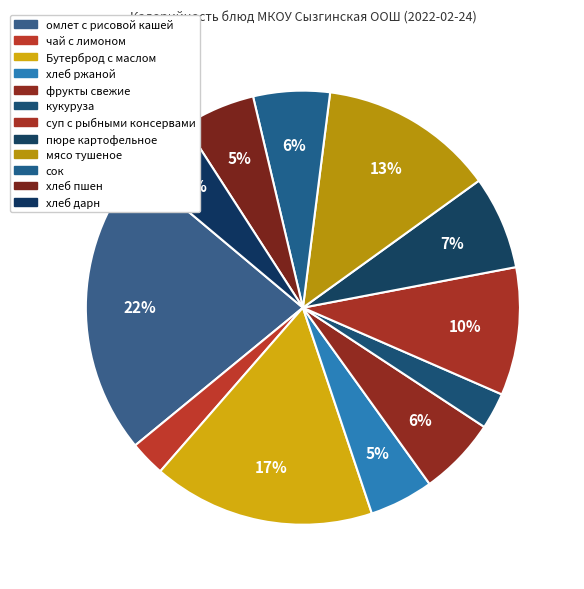

To the nearest percent, what portion does хлеб ржаной represent?

5%